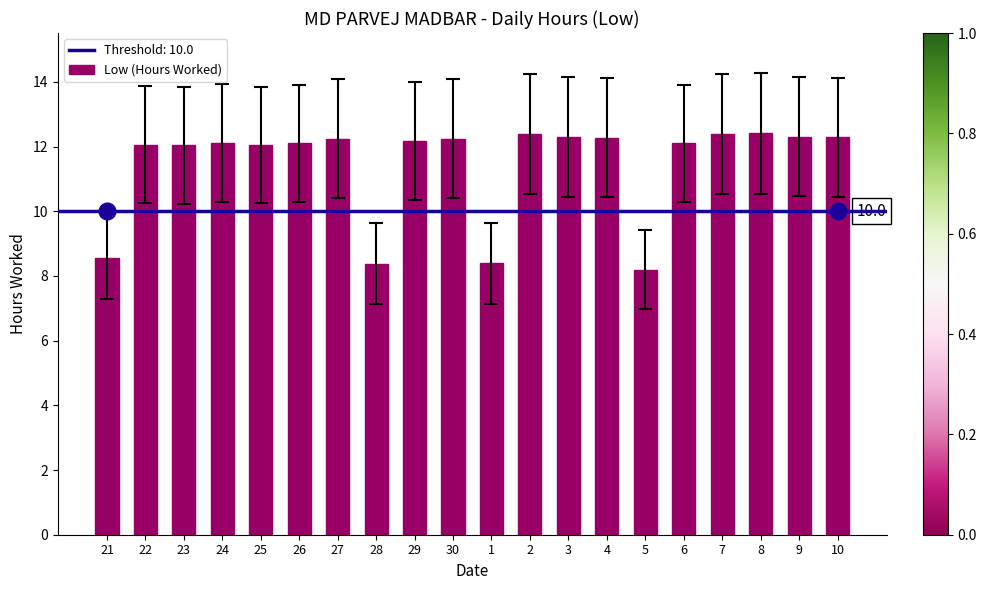

True or false: the data shows 12.2 at 27.

True